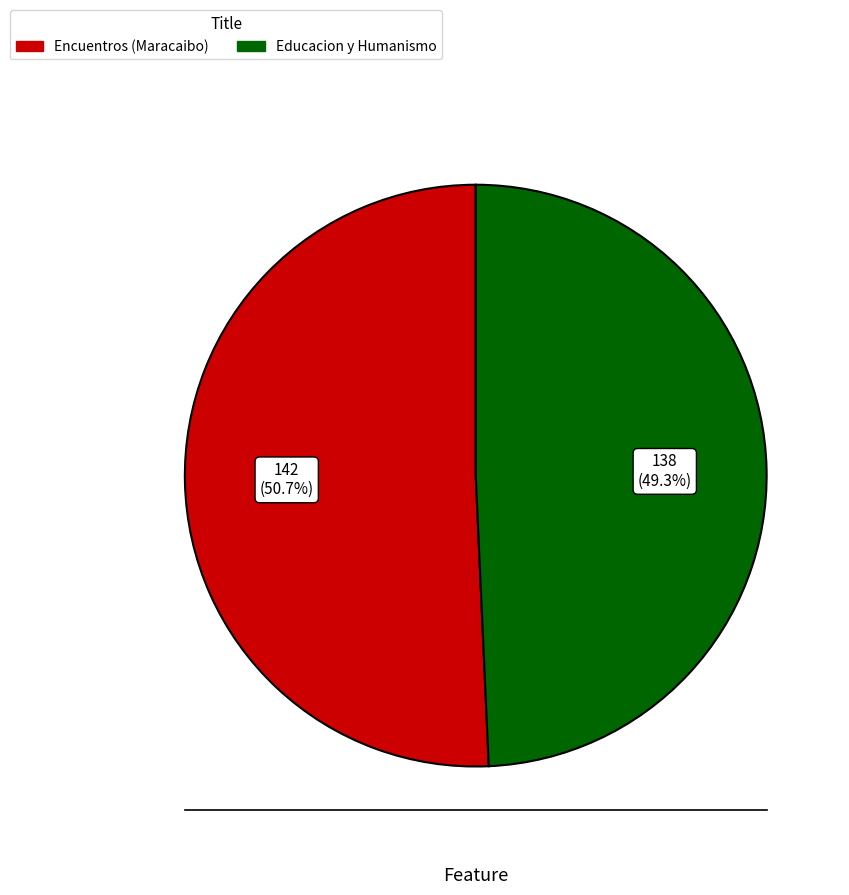

What percentage is the Educacion y Humanismo slice, to the nearest percent?

49%